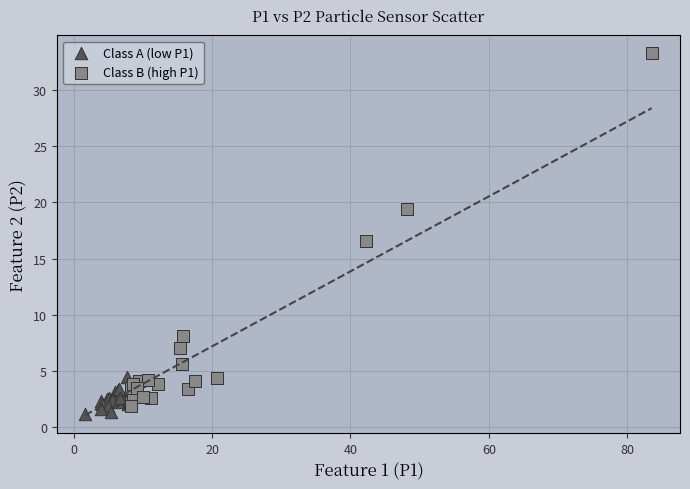

Which series reaches the maximum Y coordinate?

Class B (high P1)